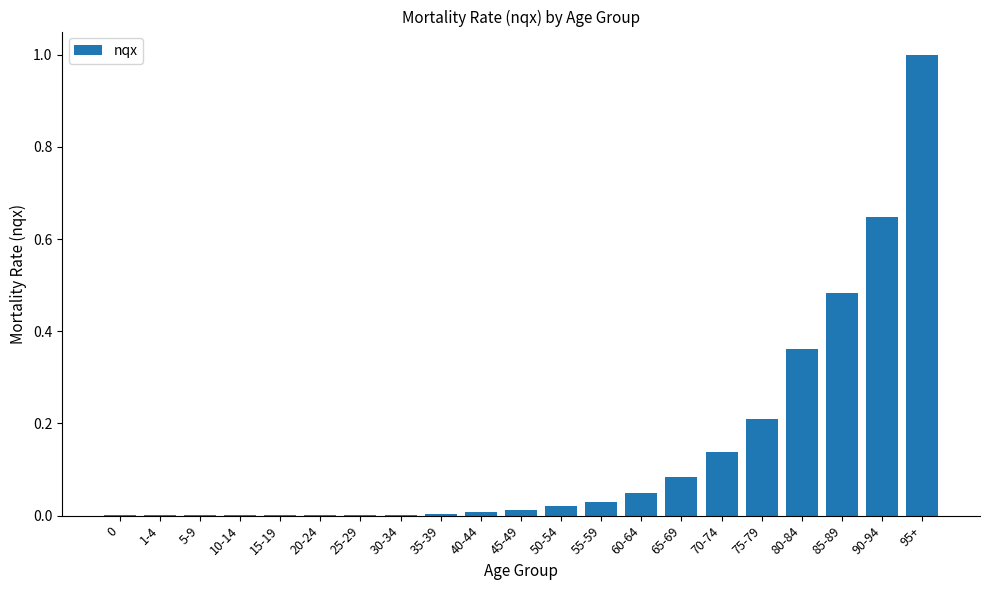

The value at 1-4 is 0.0. True or false?

True